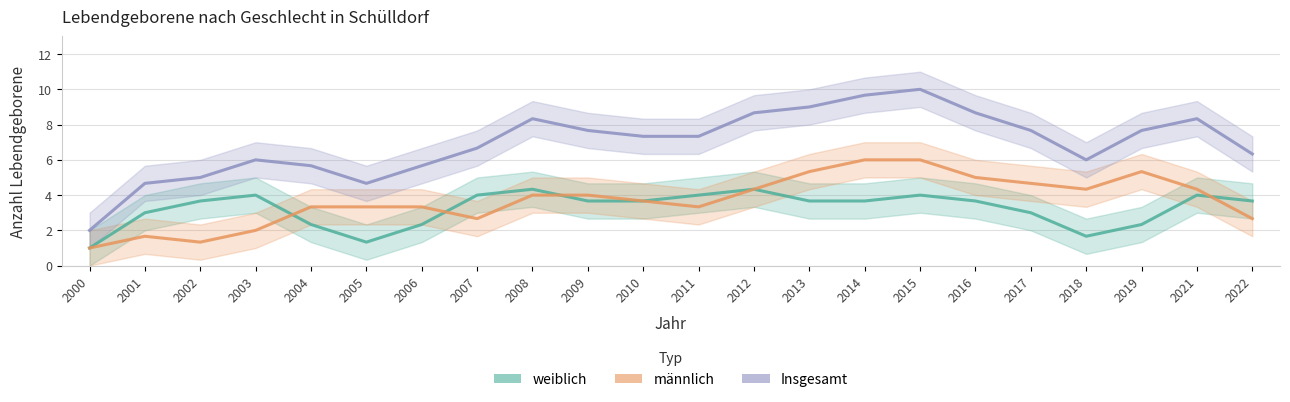

True or false: weiblich and Insgesamt intersect in this chart.

False